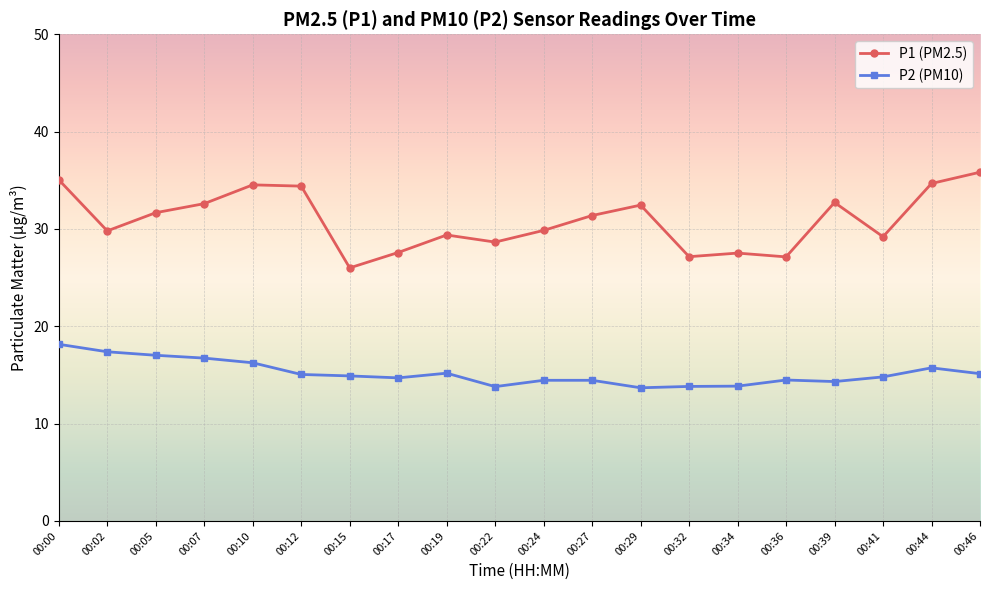

Which series has the widest spread of values?

P1 (PM2.5)